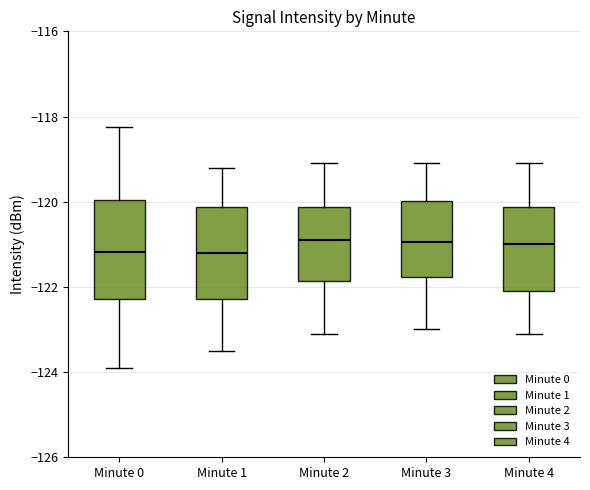

Reading left to right, transcribe this box plot: for each box, give where its median line is, the range the box spans, and where its two whiskers end, as read against the y-axis. The values are not printed on the chart, so give them approximately, as read against the axis.

Minute 0: median -121.2, box -122.2 to -120.0, whiskers -124.0 to -118.2
Minute 1: median -121.2, box -122.2 to -120.2, whiskers -123.4 to -119.2
Minute 2: median -120.8, box -121.8 to -120.2, whiskers -123.0 to -119.0
Minute 3: median -121.0, box -121.8 to -120.0, whiskers -123.0 to -119.0
Minute 4: median -121.0, box -122.0 to -120.2, whiskers -123.0 to -119.0